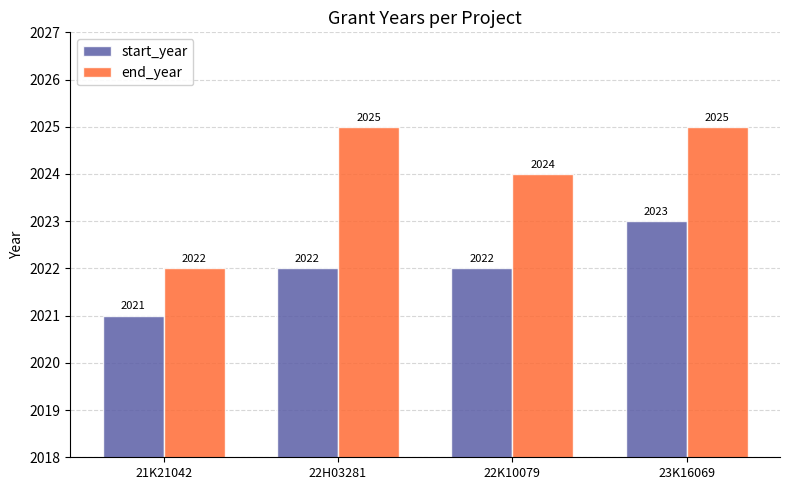

How many groups of bars are there?

4